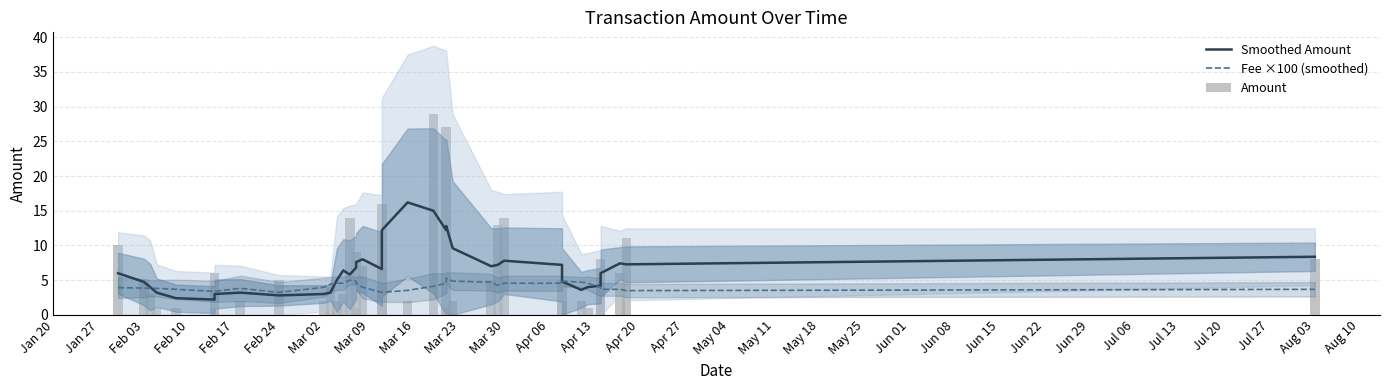

Which category has the lowest value in the Amount series?

Feb 10